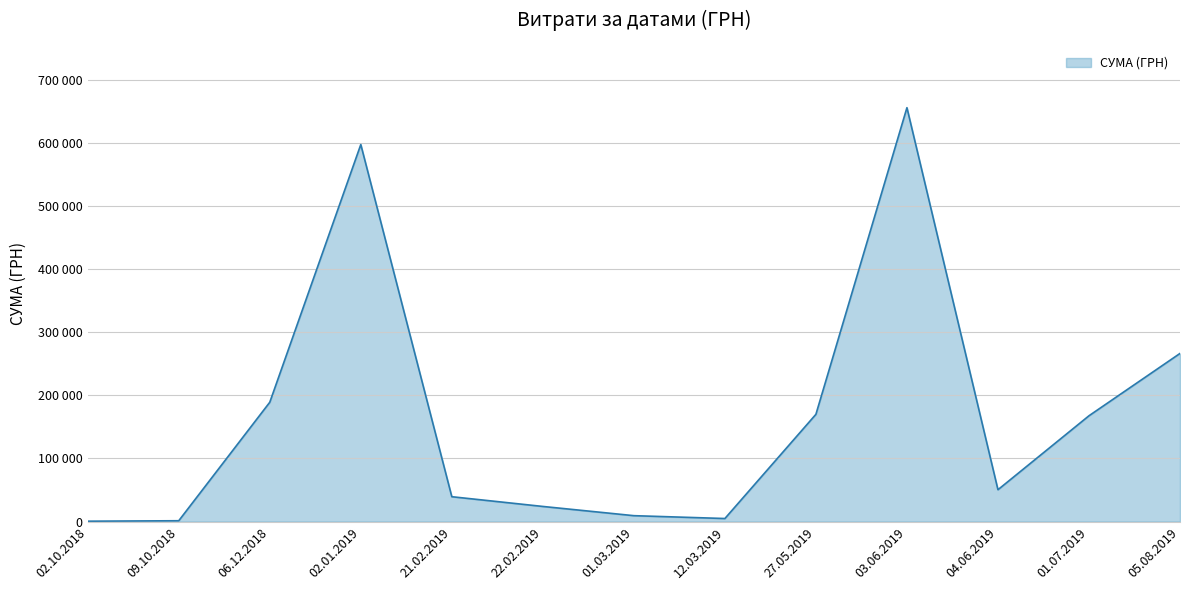

What is the sum of all values?

2175557.7